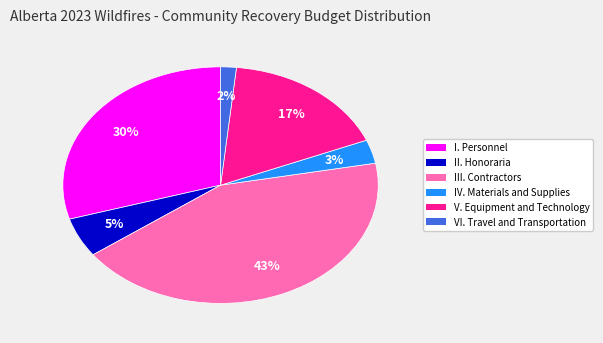

What is the largest slice in the pie chart?

III. Contractors